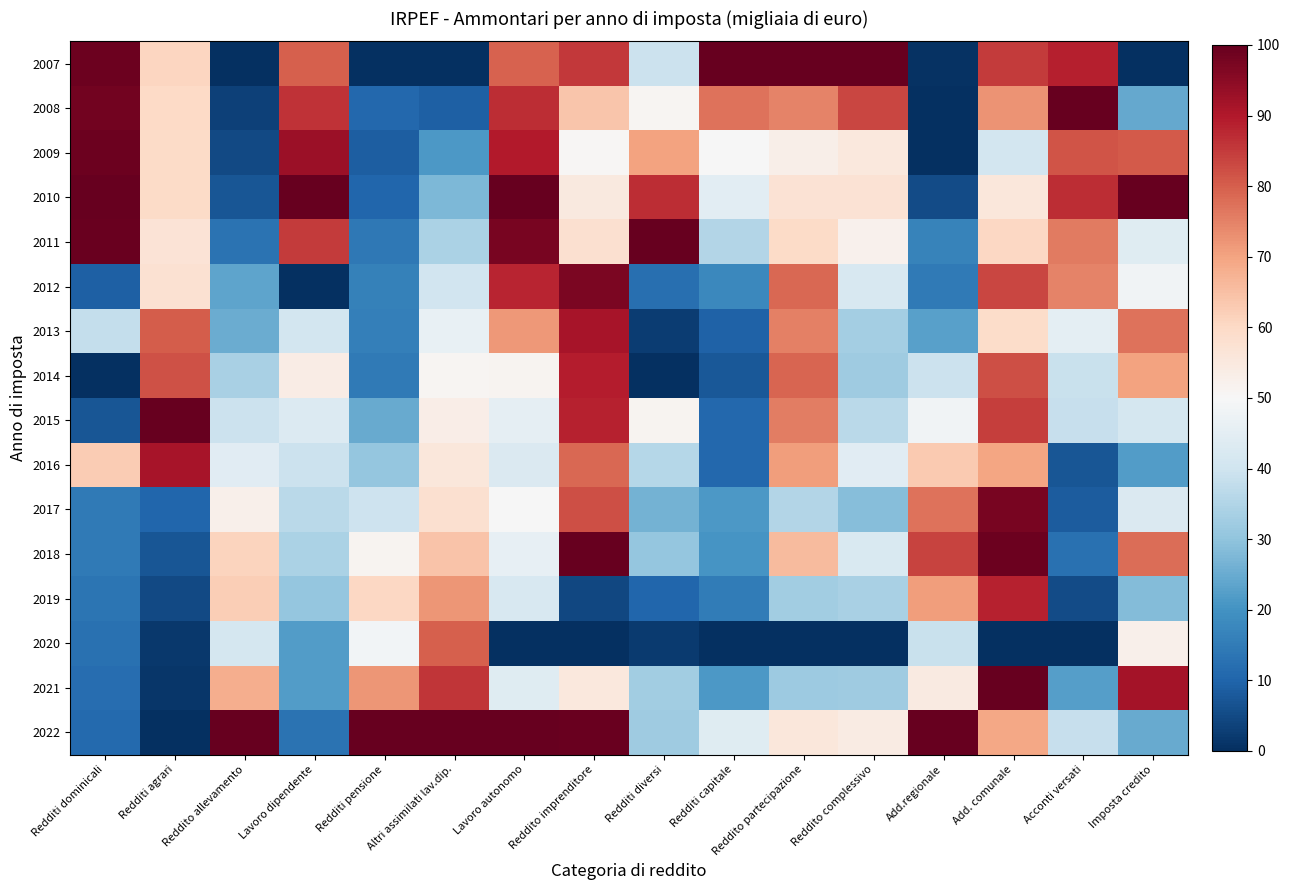

Which has a higher value, Add. comunale or Reddito complessivo?

Reddito complessivo